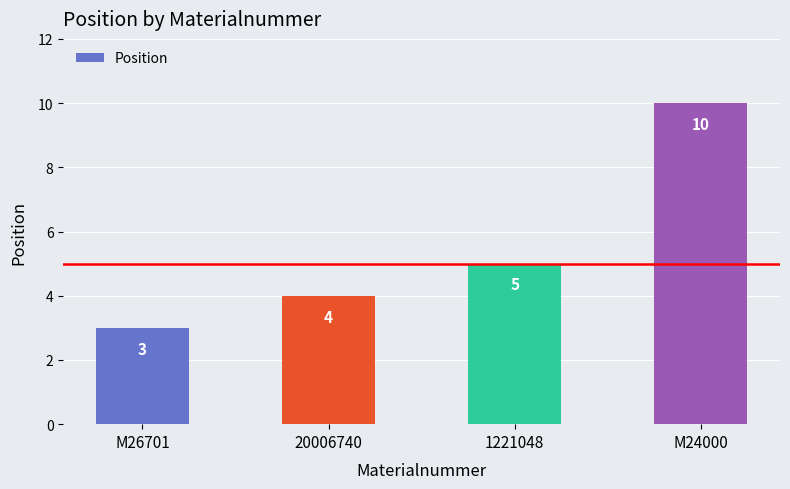

At which category does the chart reach its minimum across all series?

M26701